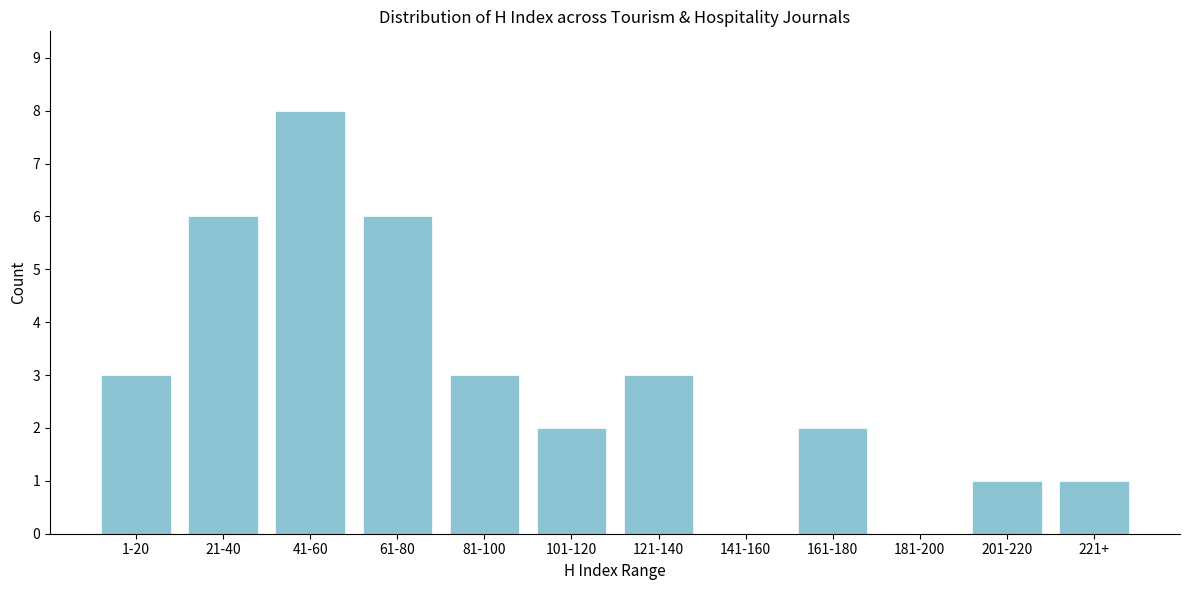

Reading left to right, list all the values displayed in this chart.

1-20=3	21-40=6	41-60=8	61-80=6	81-100=3	101-120=2	121-140=3	141-160=0	161-180=2	181-200=0	201-220=1	221+=1